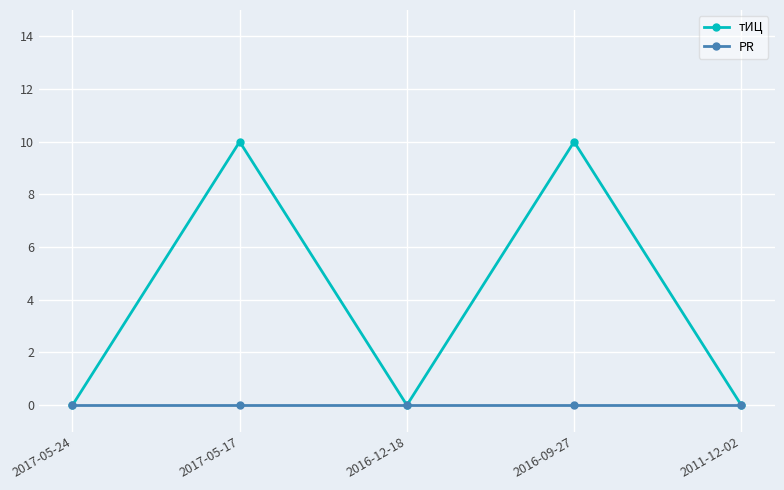

What is the sum of the тИЦ values at 2017-05-17 and 2011-12-02?

10